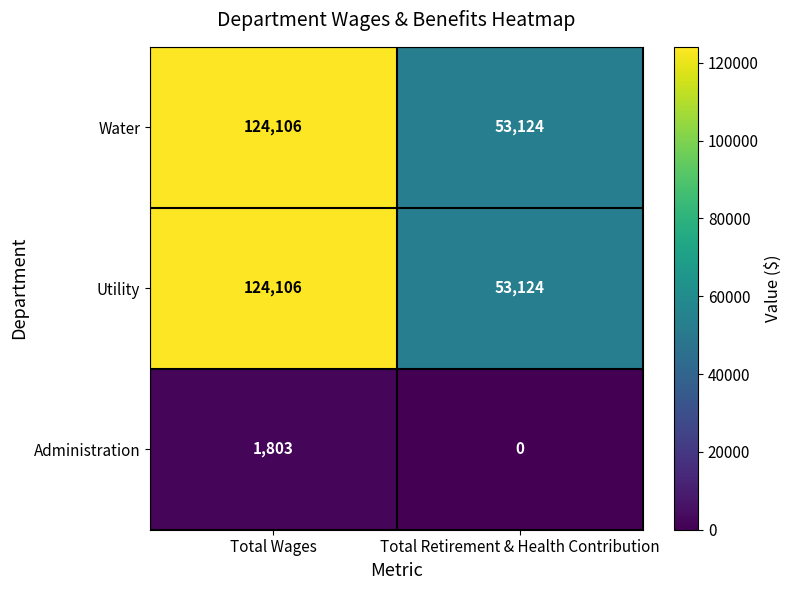

What is the spread (max minus min) of values at Total Wages?

122303